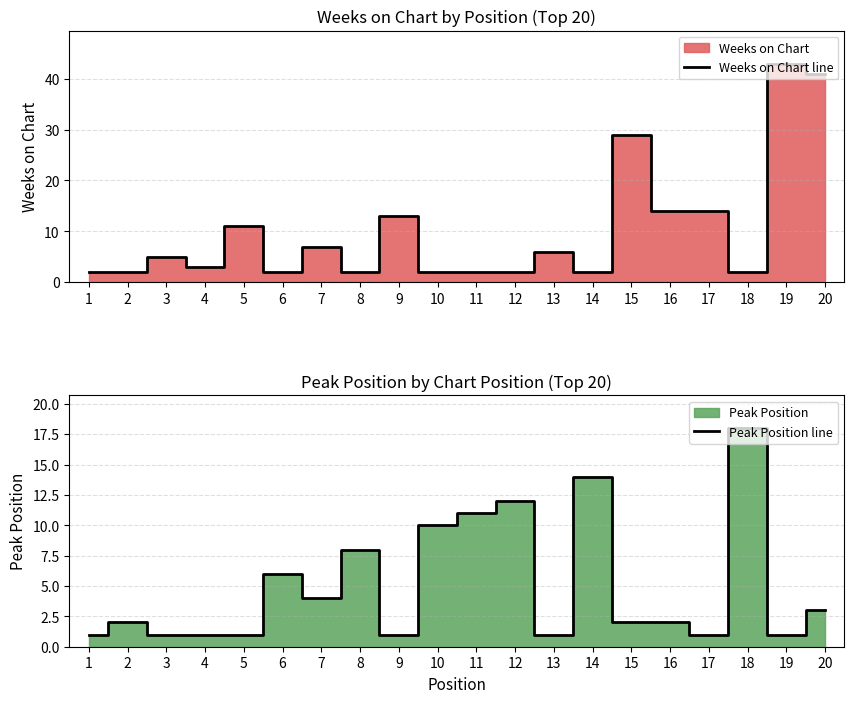

What is the difference between the Peak Position line values at 17 and 11?

10